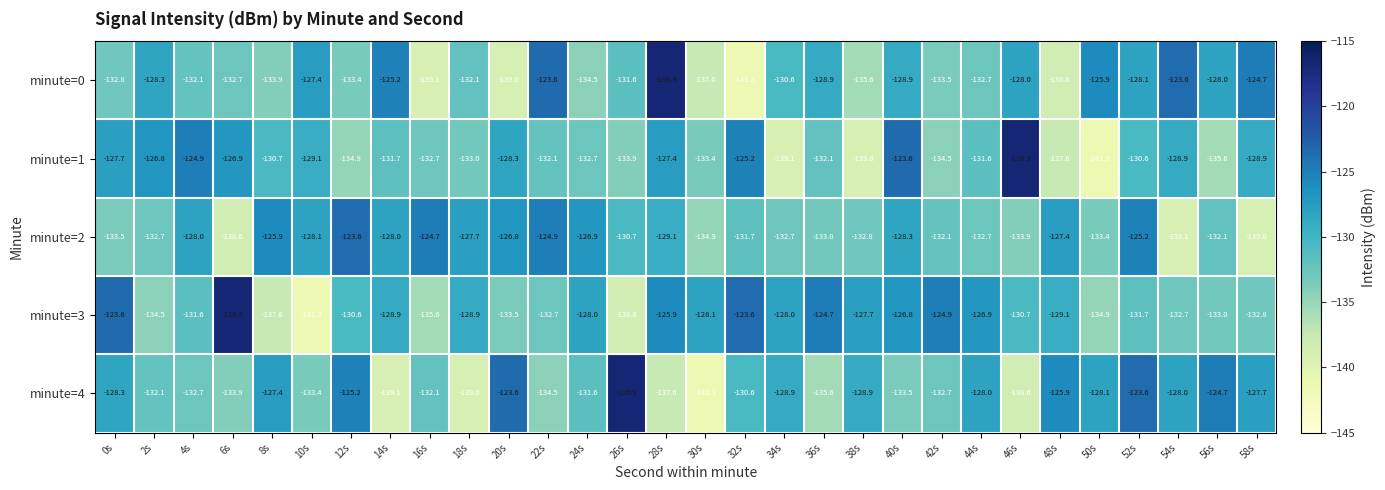

Which series has the largest total across all categories?

minute=3